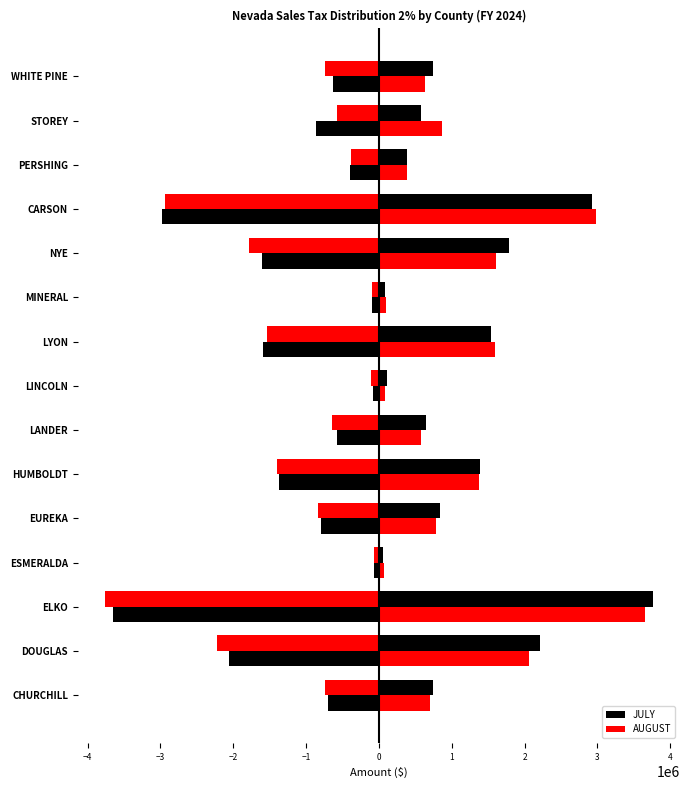

What is the total value across all series at WHITE PINE?

1367945.5